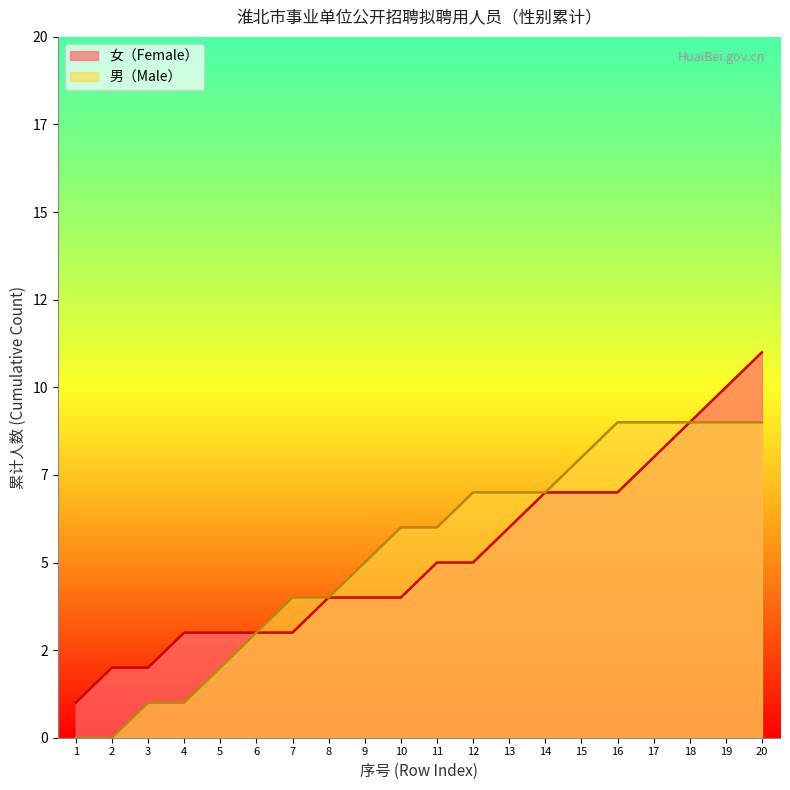

Reading left to right, what are all the values shown in this chart?

0	0	1	1	2	3	4	4	5	6	6	7	7	7	8	9	9	9	9	9